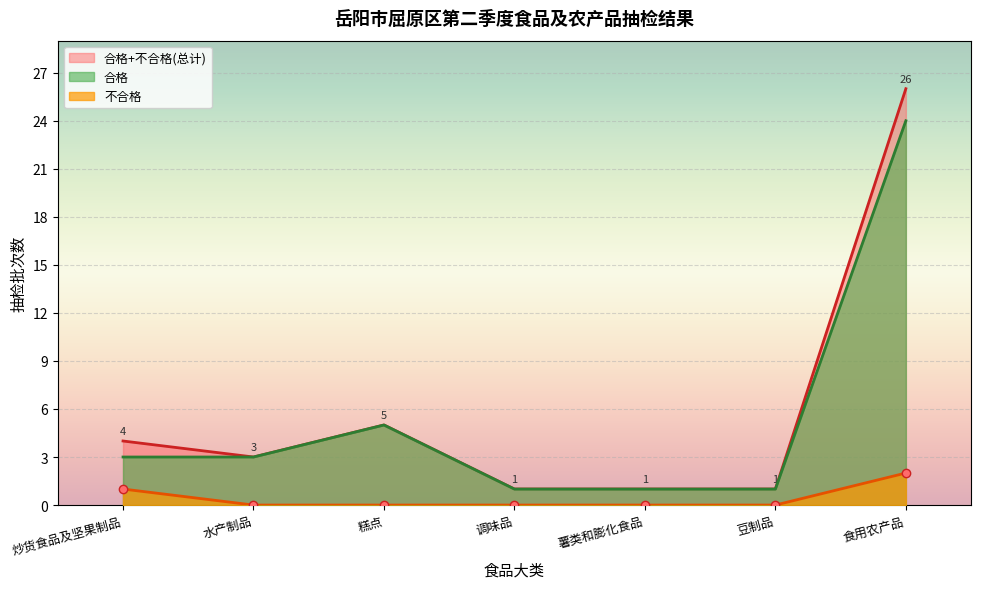

What are all the series names shown in the legend?

合格+不合格(总计), 合格, 不合格